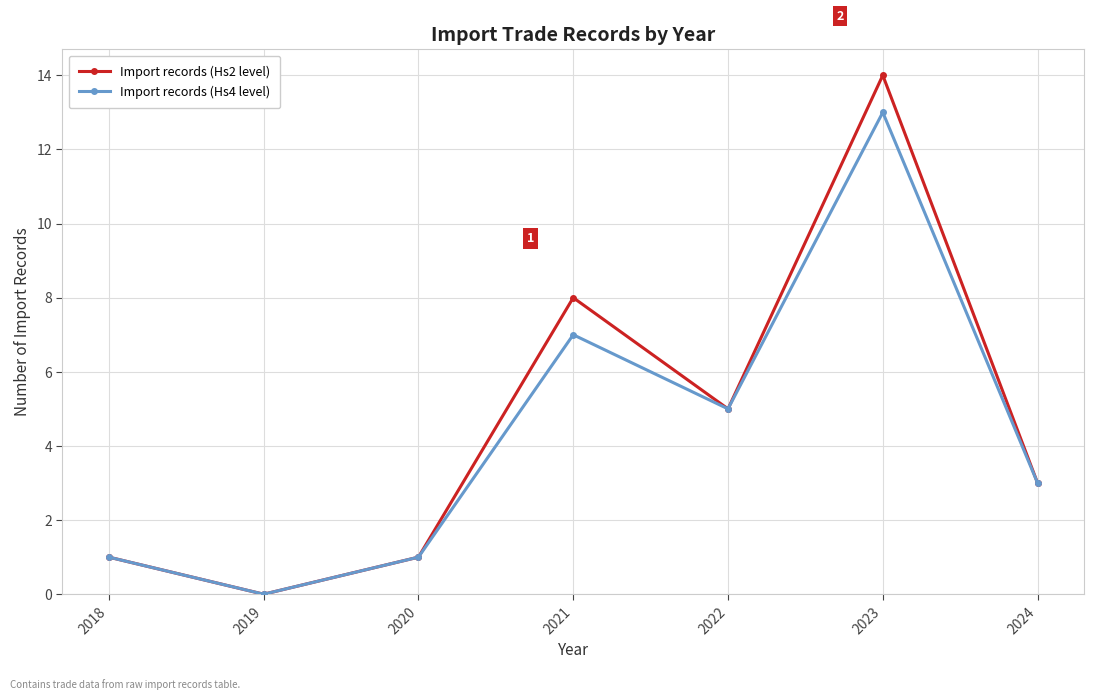

Read the Import records (Hs2 level) value at 2021, to the nearest 5.

10